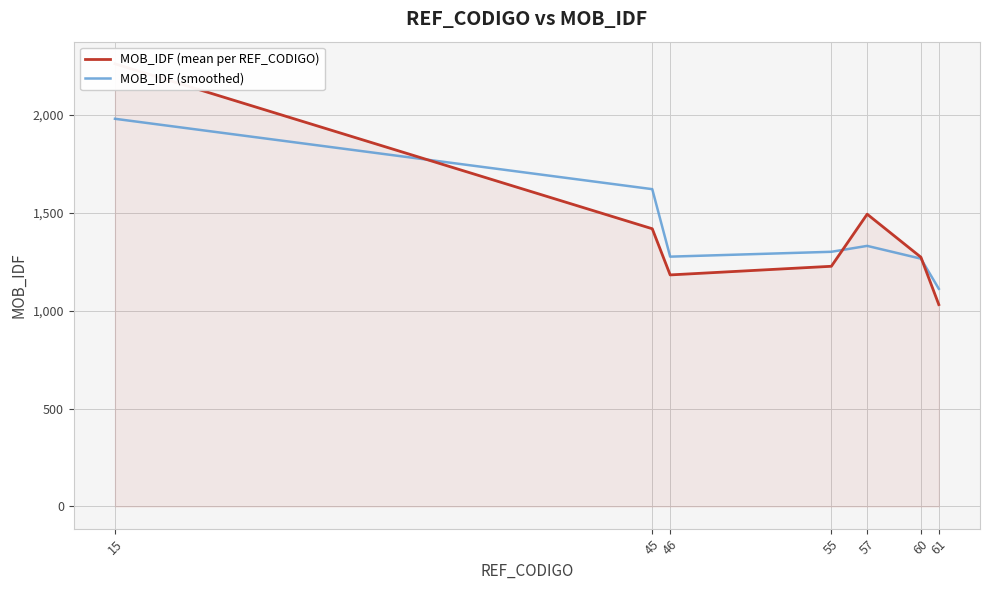

What is the difference between the MOB_IDF (smoothed) values at 57 and 61?

219.2